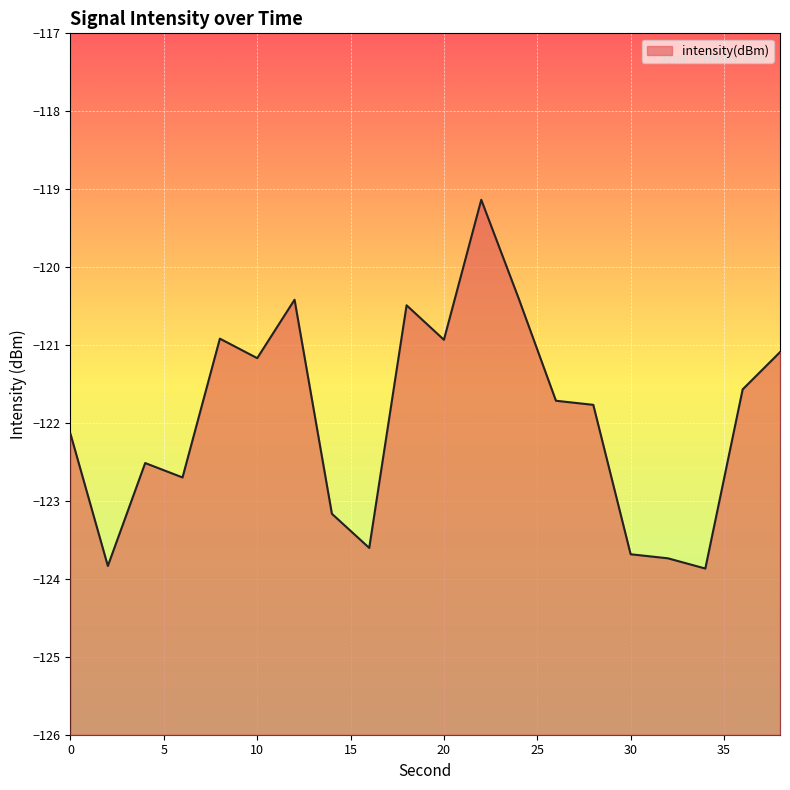

At which label is the value closest to -121?

20